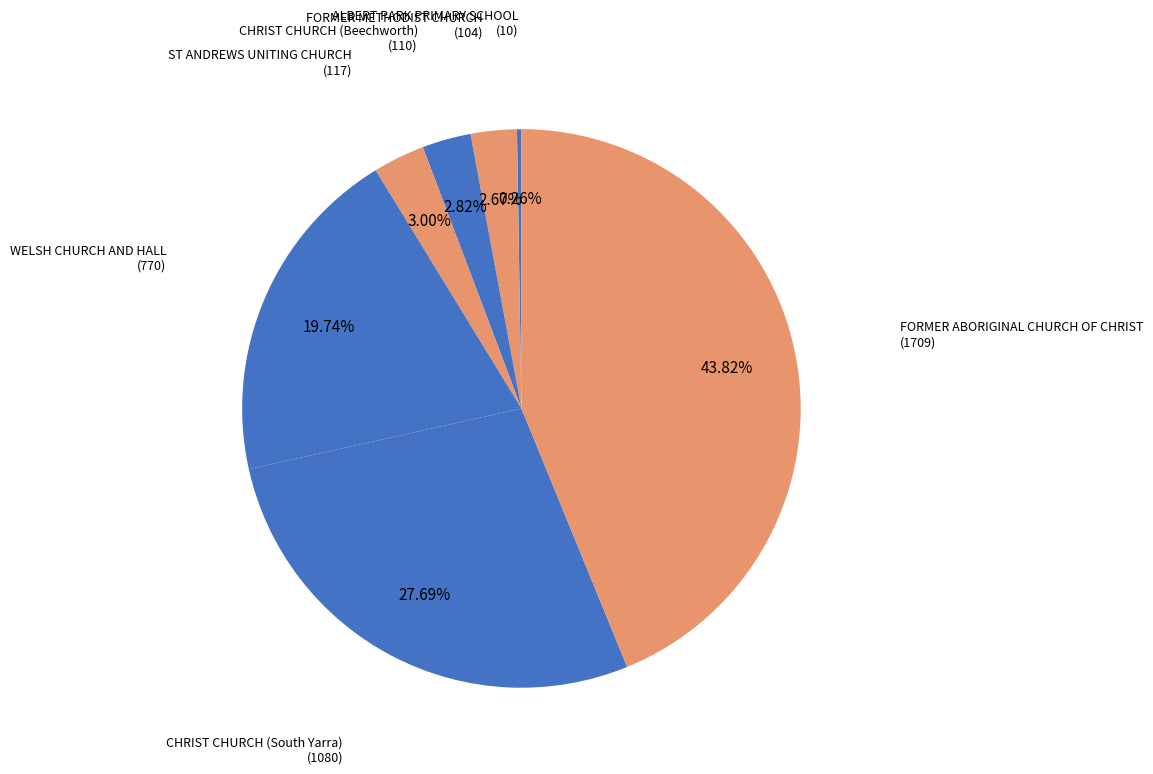

The CHRIST CHURCH (Beechworth) slice represents 3% of the pie. True or false?

True